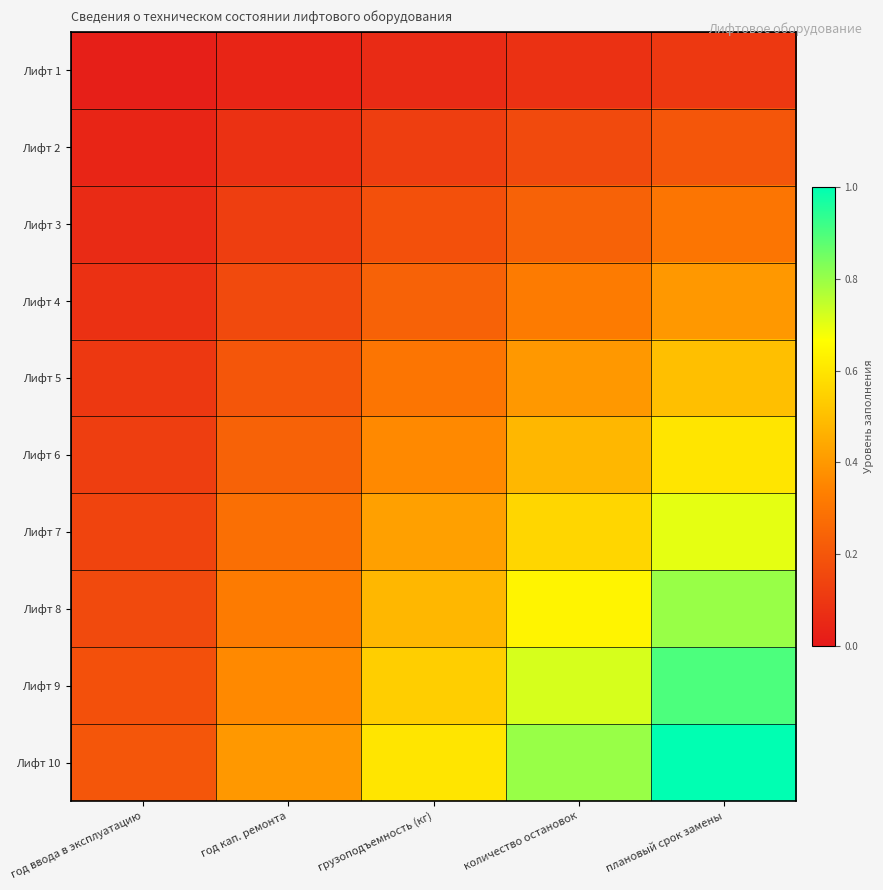

Reading left to right, what are all the values shown in this chart?

Лифт 1: год ввода в эксплуатацию=0.0	год кап. ремонта=0.0	грузоподъемность (кг)=0.1	количество остановок=0.1	плановый срок замены=0.1
Лифт 2: год ввода в эксплуатацию=0.0	год кап. ремонта=0.1	грузоподъемность (кг)=0.1	количество остановок=0.2	плановый срок замены=0.2
Лифт 3: год ввода в эксплуатацию=0.1	год кап. ремонта=0.1	грузоподъемность (кг)=0.2	количество остановок=0.2	плановый срок замены=0.3
Лифт 4: год ввода в эксплуатацию=0.1	год кап. ремонта=0.2	грузоподъемность (кг)=0.2	количество остановок=0.3	плановый срок замены=0.4
Лифт 5: год ввода в эксплуатацию=0.1	год кап. ремонта=0.2	грузоподъемность (кг)=0.3	количество остановок=0.4	плановый срок замены=0.5
Лифт 6: год ввода в эксплуатацию=0.1	год кап. ремонта=0.2	грузоподъемность (кг)=0.4	количество остановок=0.5	плановый срок замены=0.6
Лифт 7: год ввода в эксплуатацию=0.1	год кап. ремонта=0.3	грузоподъемность (кг)=0.4	количество остановок=0.6	плановый срок замены=0.7
Лифт 8: год ввода в эксплуатацию=0.2	год кап. ремонта=0.3	грузоподъемность (кг)=0.5	количество остановок=0.6	плановый срок замены=0.8
Лифт 9: год ввода в эксплуатацию=0.2	год кап. ремонта=0.4	грузоподъемность (кг)=0.5	количество остановок=0.7	плановый срок замены=0.9
Лифт 10: год ввода в эксплуатацию=0.2	год кап. ремонта=0.4	грузоподъемность (кг)=0.6	количество остановок=0.8	плановый срок замены=1.0